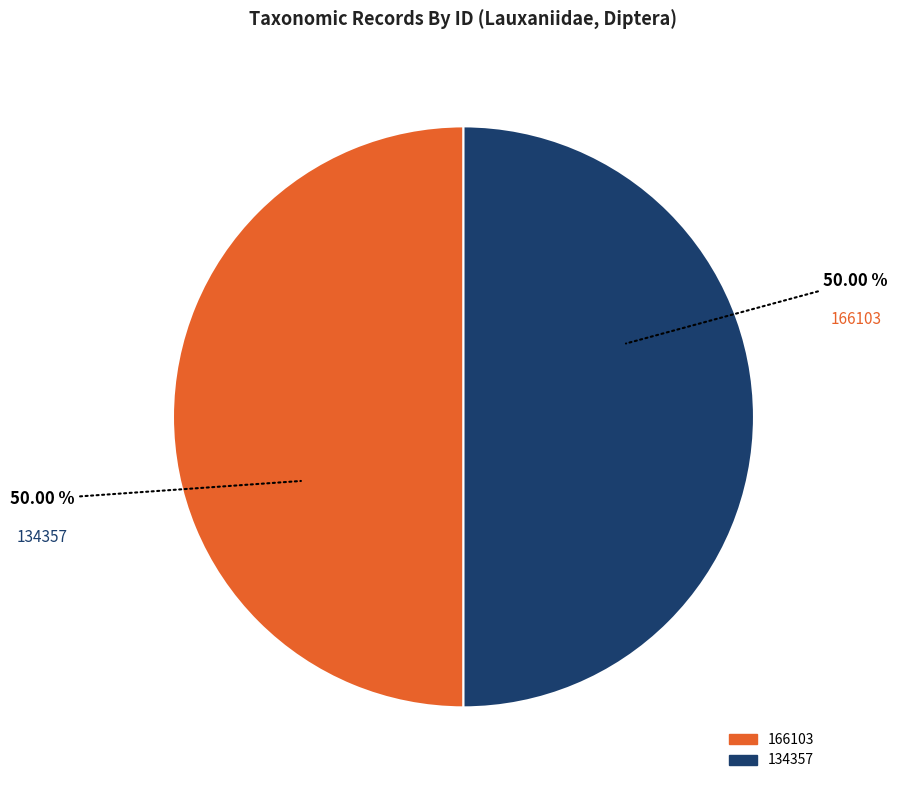

Combined, do 134357 and 166103 account for over 50%?

Yes